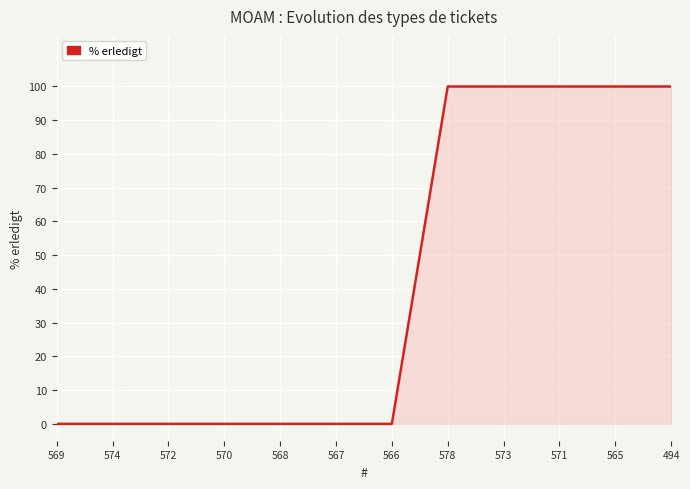

What is the average value?

42